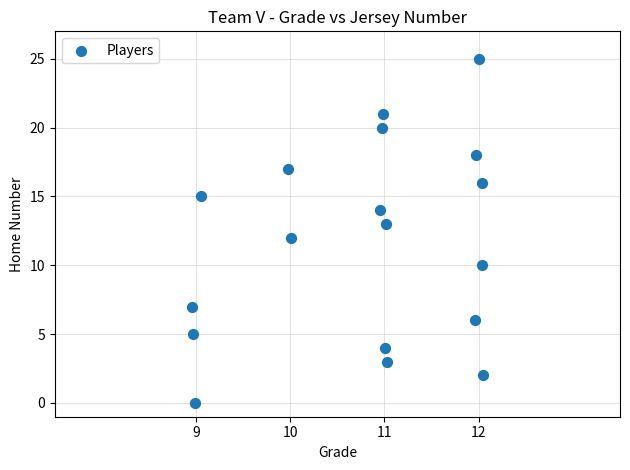

What is the range of Y values (max minus min)?

25